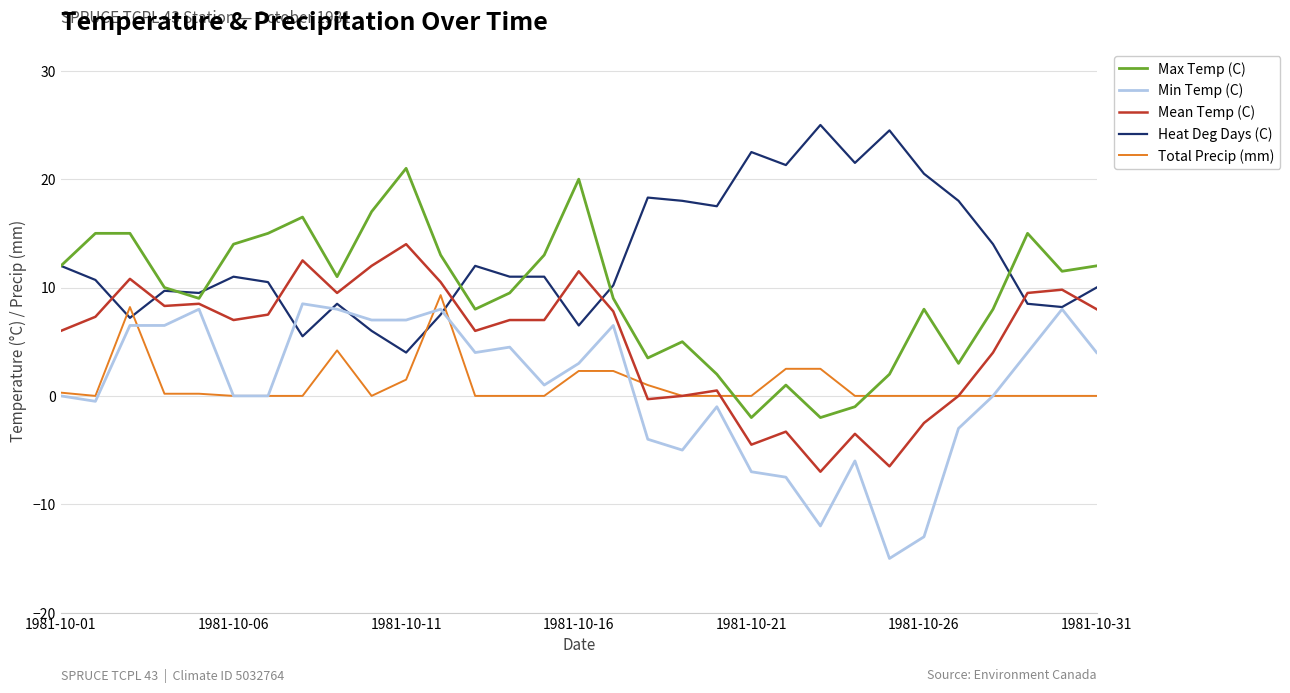

Which series has the largest total across all categories?

Heat Deg Days (C)